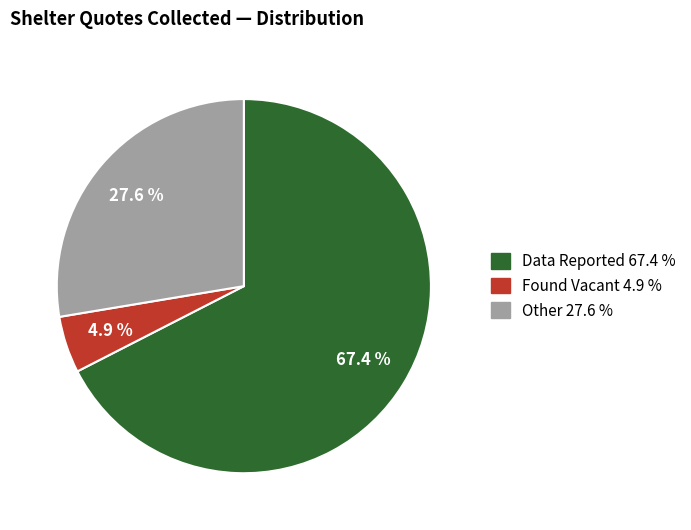

Do Data Reported and Found Vacant together represent more than half of the pie?

Yes